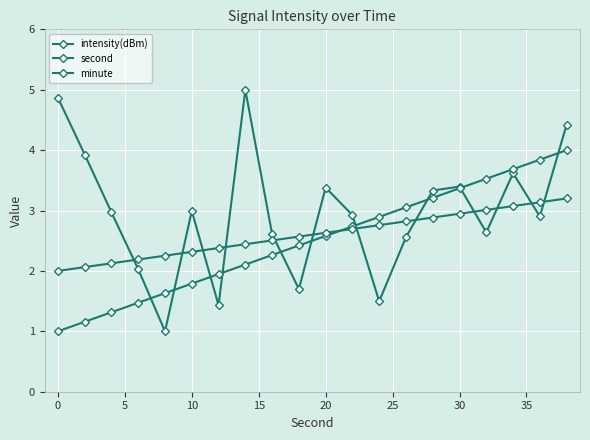

How many categories are shown in the chart?

20